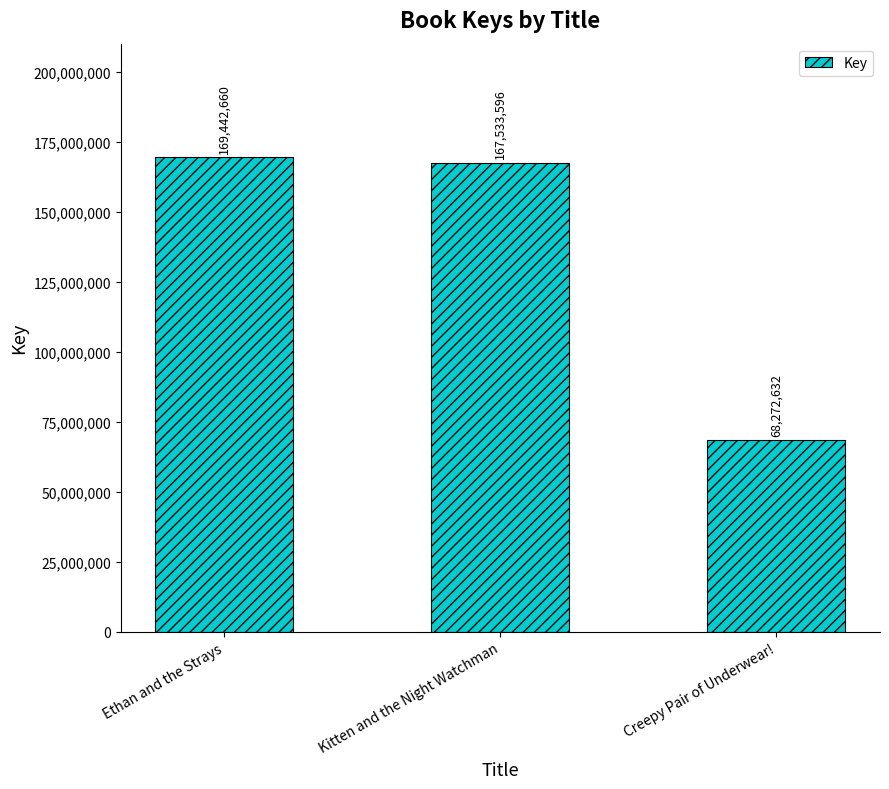

Does the chart contain any negative values?

No